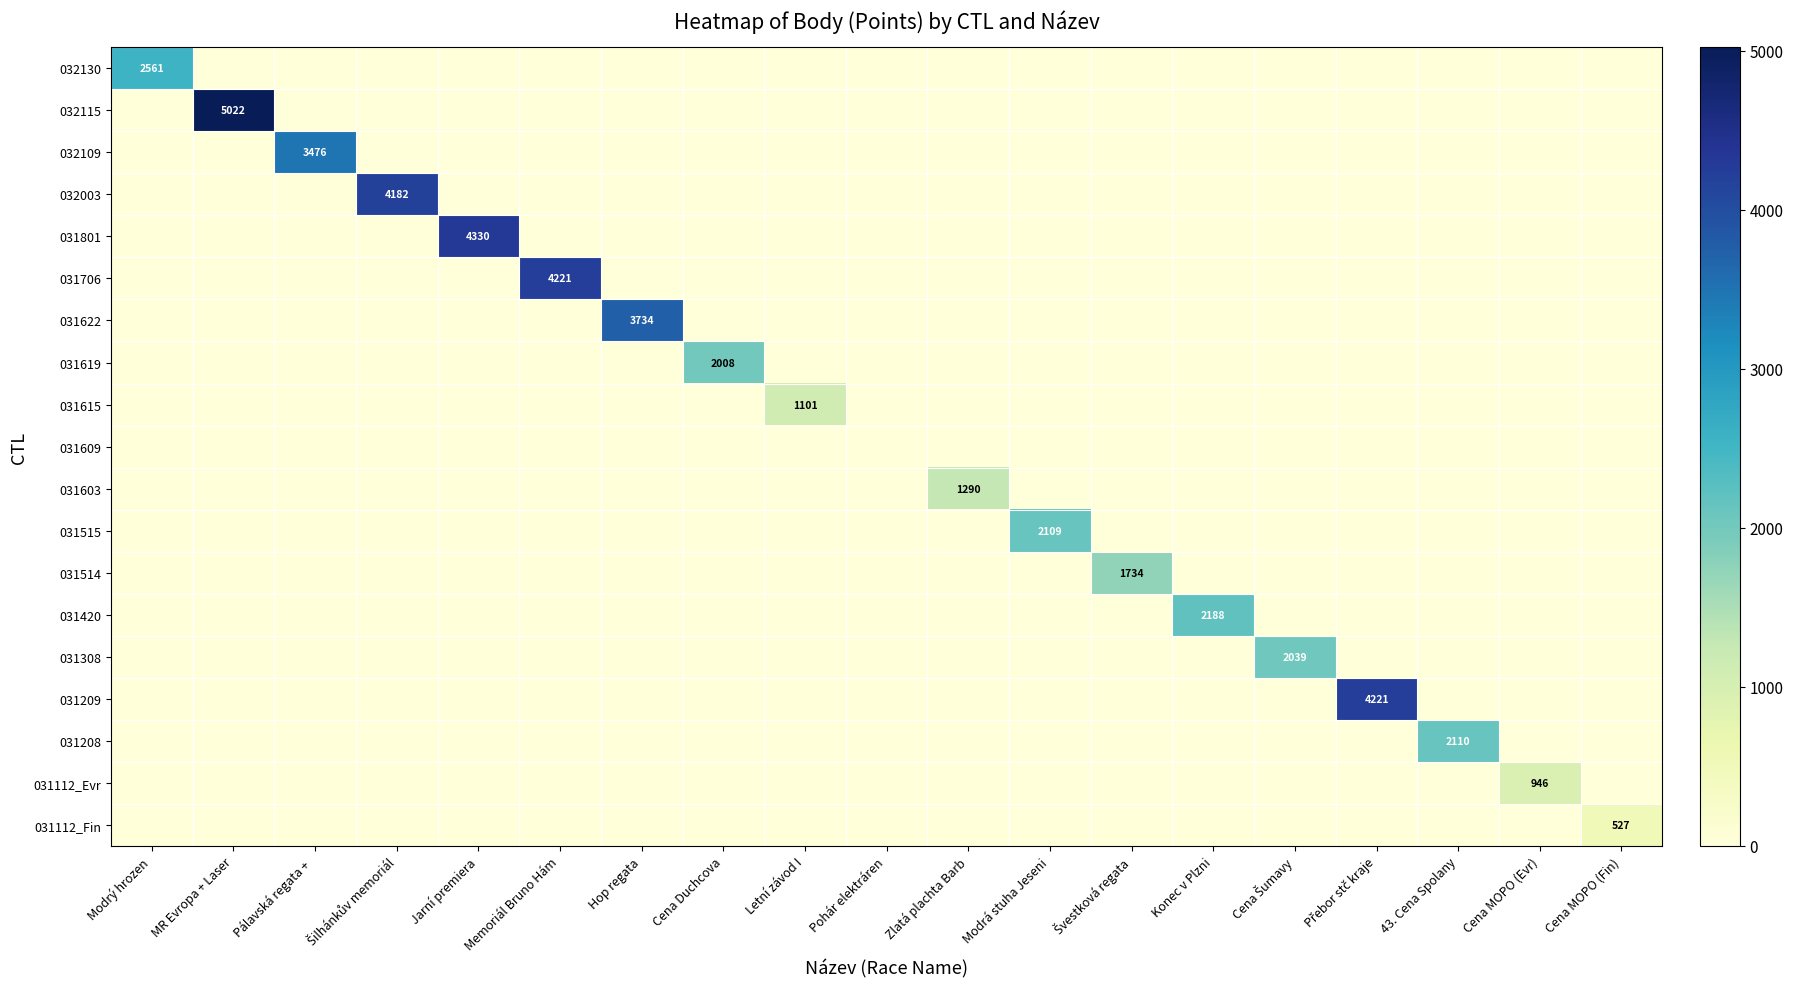

What is the spread (max minus min) of values at Modrá stuha Jeseni?

2109